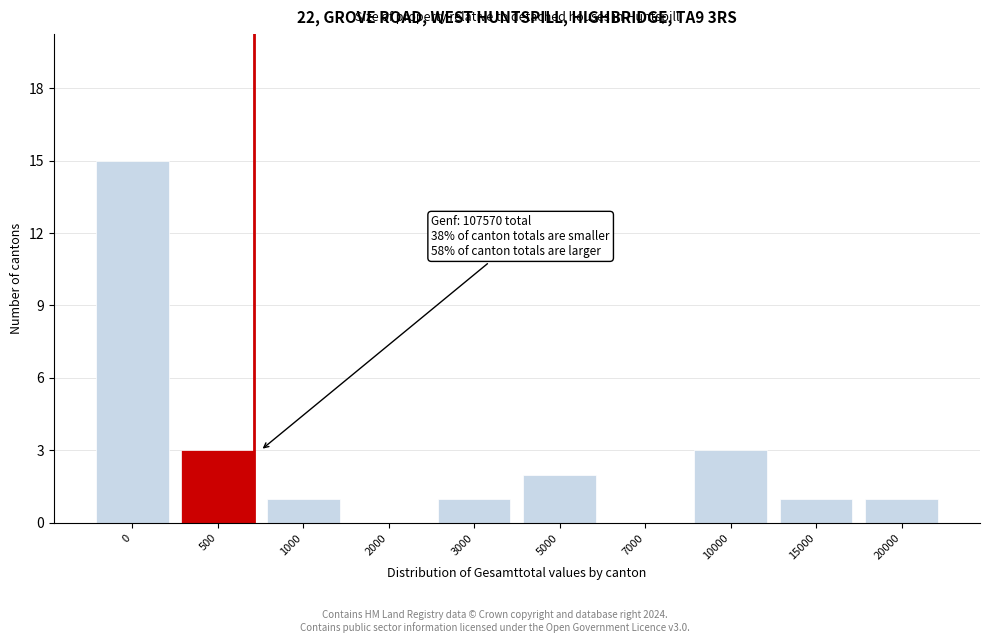

Reading left to right, extract all data points from this chart.

0=15	500=3	1000=1	2000=0	3000=1	5000=2	7000=0	10000=3	15000=1	20000=1